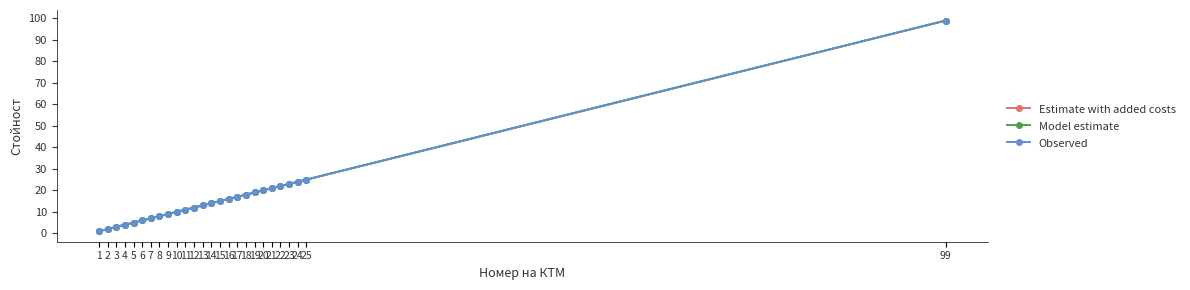

Does the chart have visible grid lines?

No